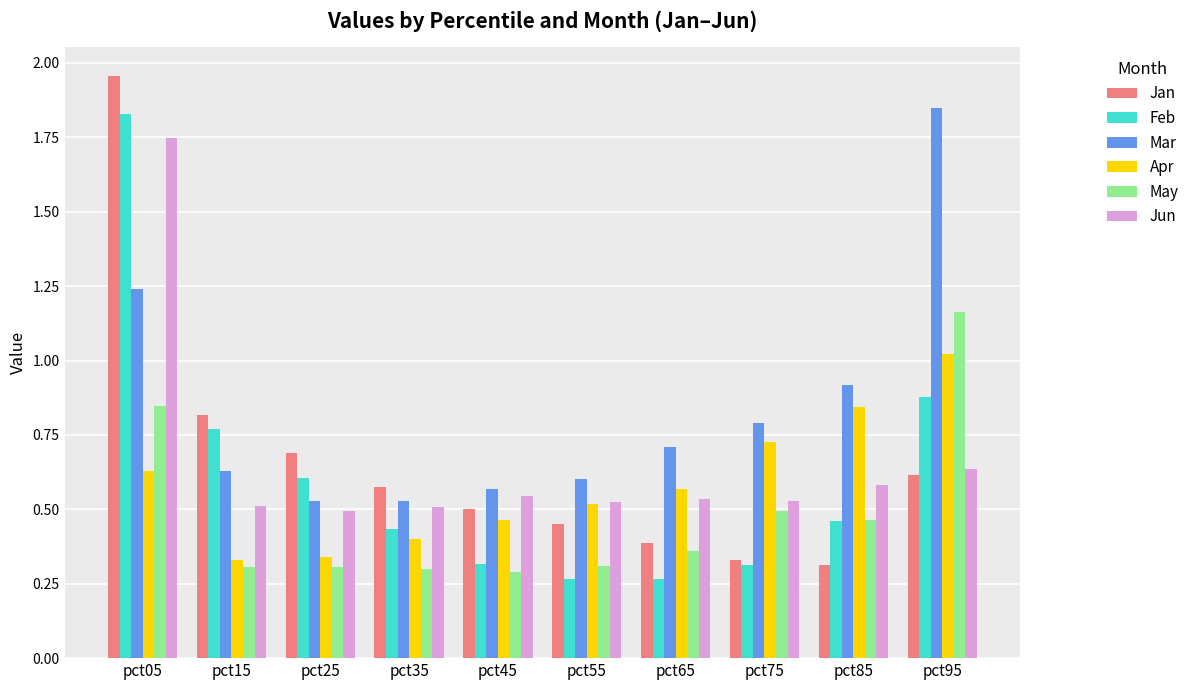

How many bars are there in total?

60